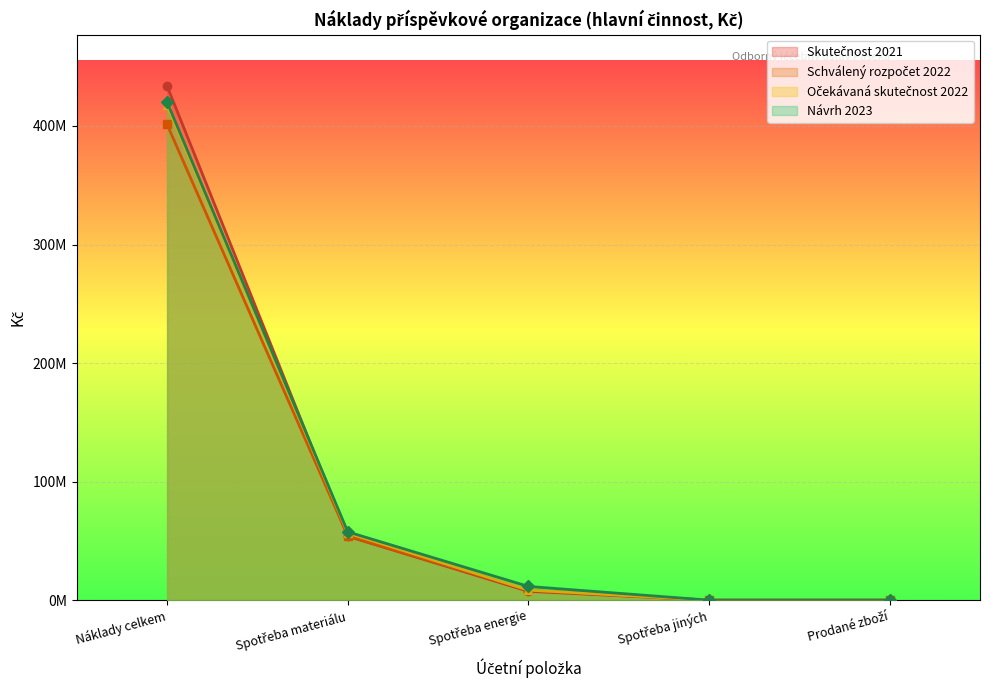

Where is Schválený rozpočet 2022 nearest to the value 200626000?

Spotřeba materiálu